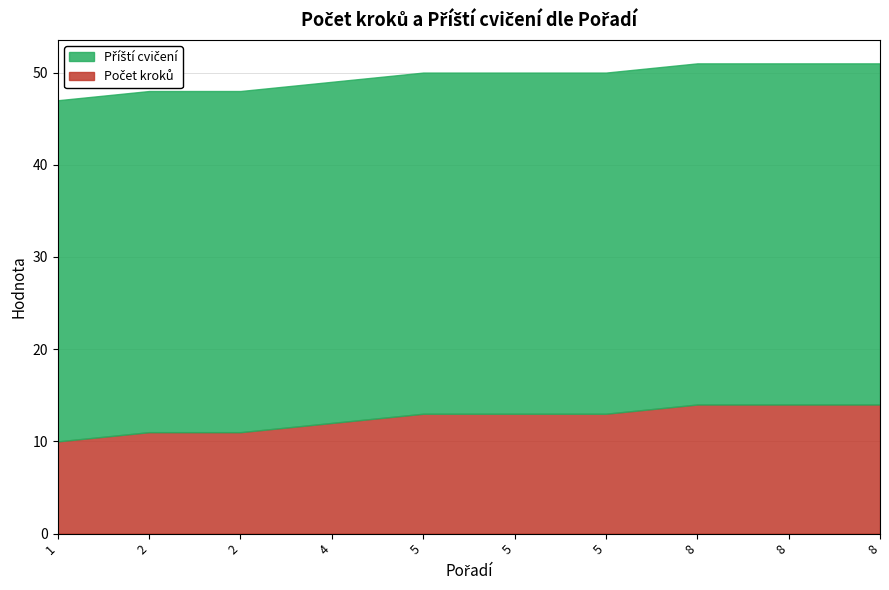

List the labels in order of Příští cvičení value, largest first.

1, 2, 2, 4, 5, 5, 5, 8, 8, 8